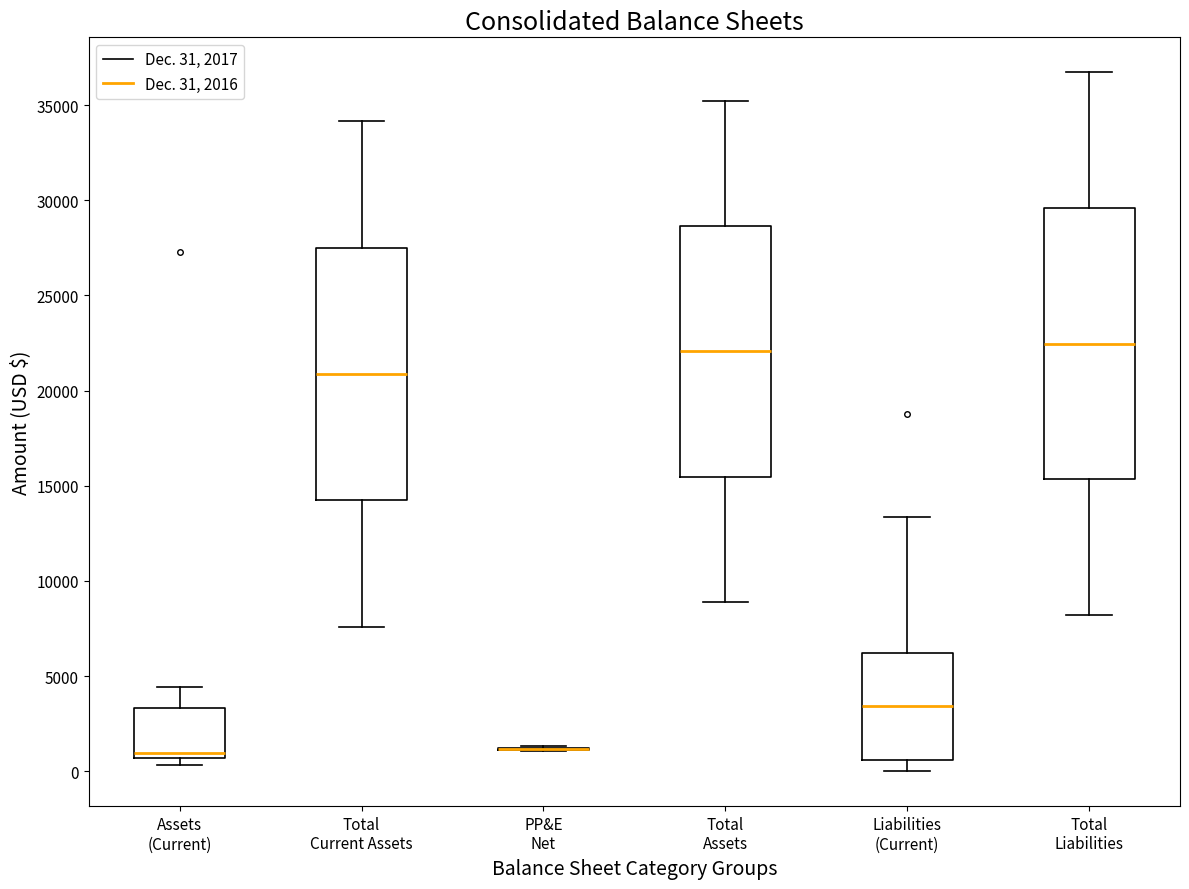

Reading left to right, transcribe this box plot: for each box, give where its median line is, the range the box spans, and where its two whiskers end, as read against the y-axis. The values are not printed on the chart, so give them approximately, as read against the axis.

Assets (Current): median 1000, box 500 to 3500, whiskers 500 (just below the box's lower edge) to 4500
Total Current Assets: median 21000, box 14000 to 27500, whiskers 7500 to 34000
PP&E Net: box collapsed to a line at 1000, whiskers 1000 to 1500
Total Assets: median 22000, box 15500 to 28500, whiskers 9000 to 35000
Liabilities (Current): median 3500, box 500 to 6000, whiskers 0 to 13500
Total Liabilities: median 22500, box 15500 to 29500, whiskers 8000 to 36500